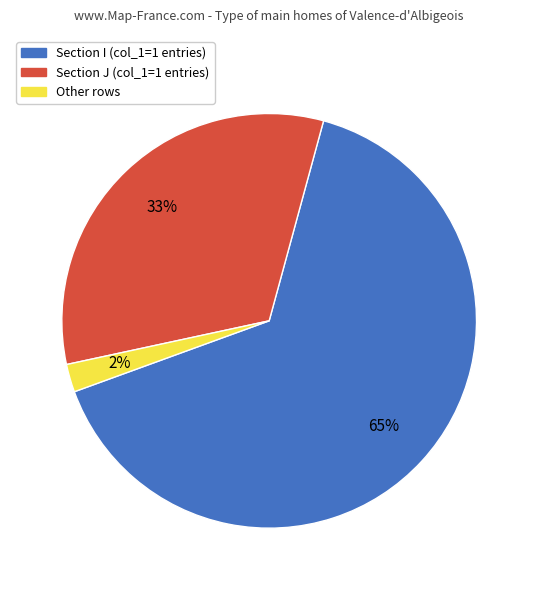

Does any single category account for the majority?

Yes